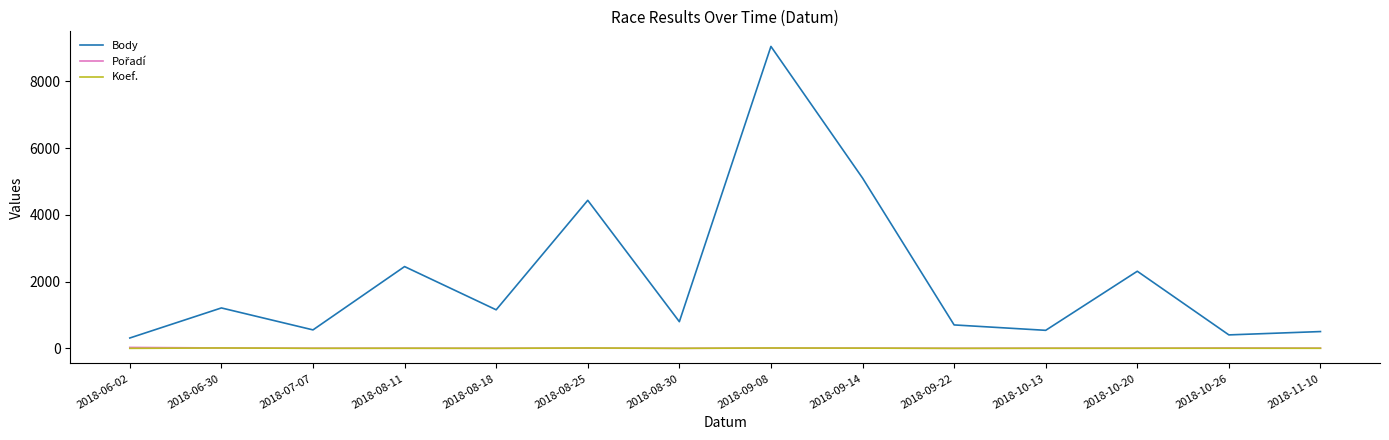

What is the difference between the maximum and minimum values in the Body series?

8740